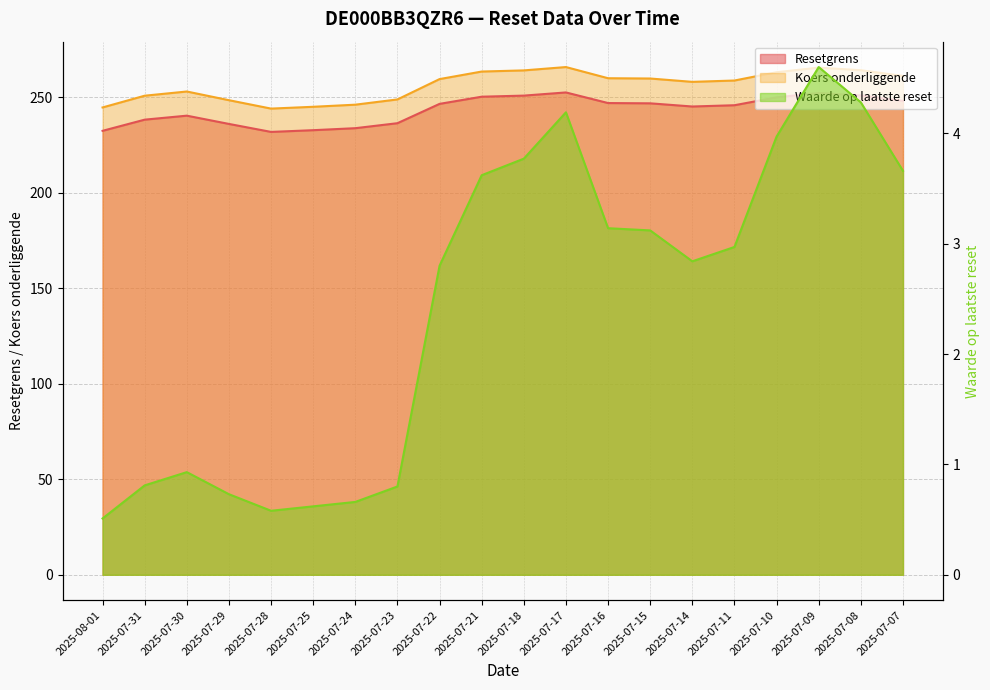

At 2025-07-18, list the series in order from smallest to largest.

Waarde op laatste reset, Resetgrens, Koers onderliggende